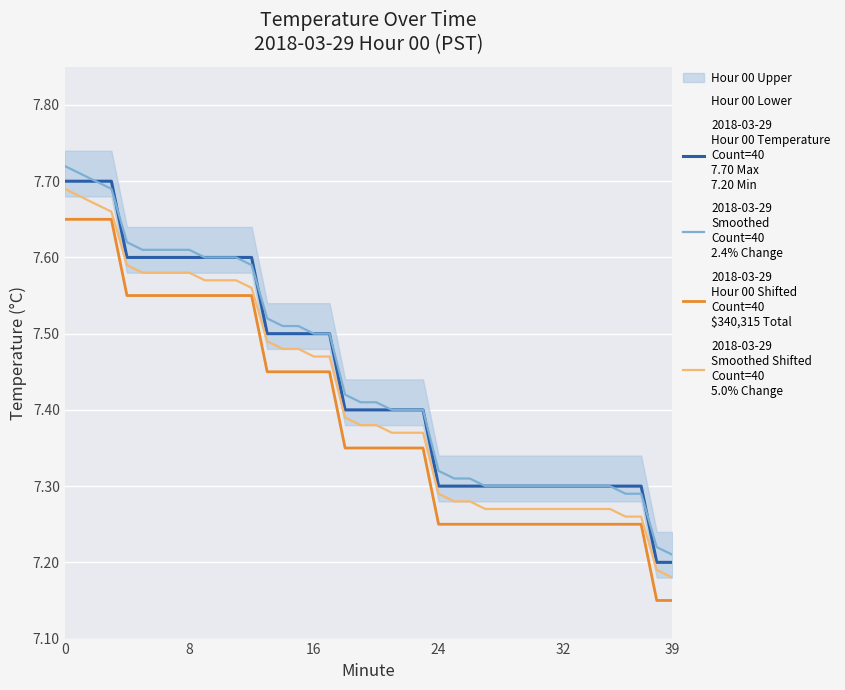

Rank the series by their maximum value, from highest to lowest.

2018-03-29
Smoothed
Count=40
2.4% Change, 2018-03-29
Hour 00 Temperature
Count=40
7.70 Max
7.20 Min, 2018-03-29
Smoothed Shifted
Count=40
5.0% Change, 2018-03-29
Hour 00 Shifted
Count=40
$340,315 Total